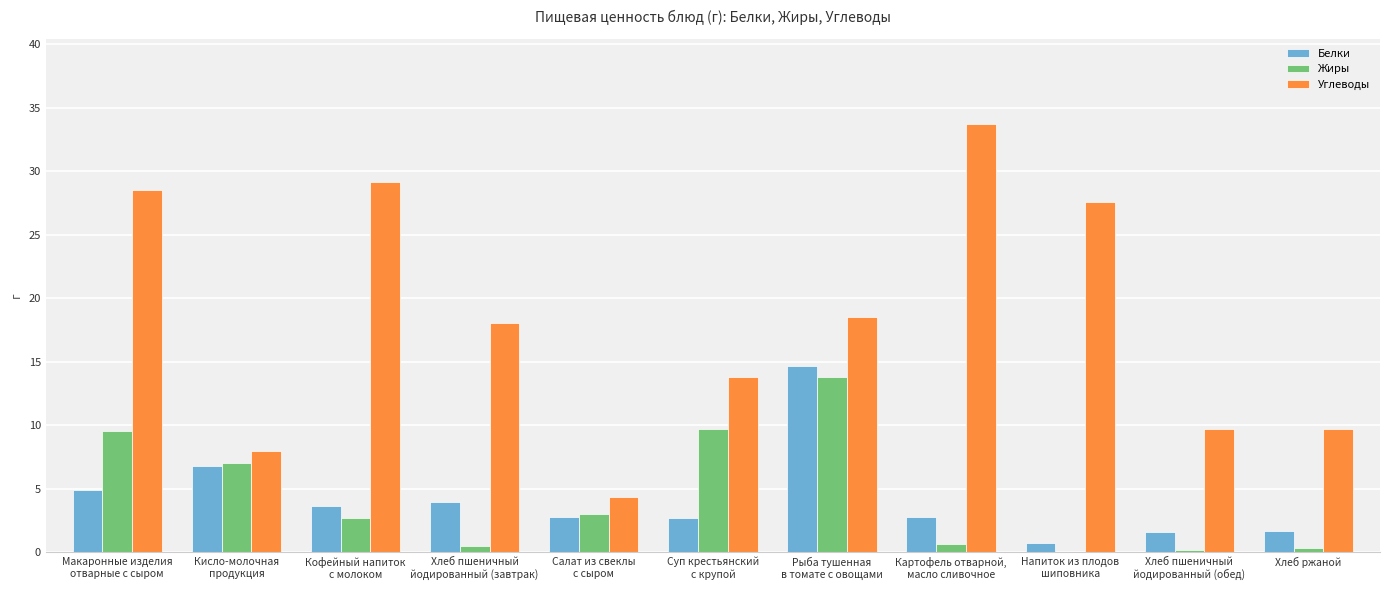

Count the number of categories in the chart.

11